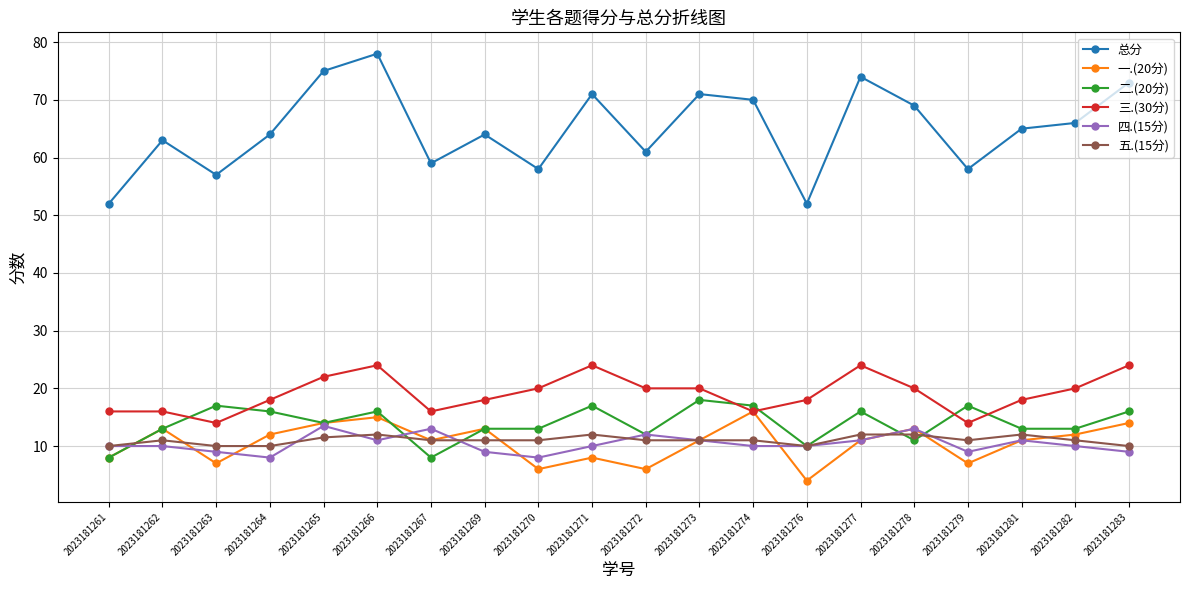

What is the approximate value of 四.(15分) at 2023181267?

13.0